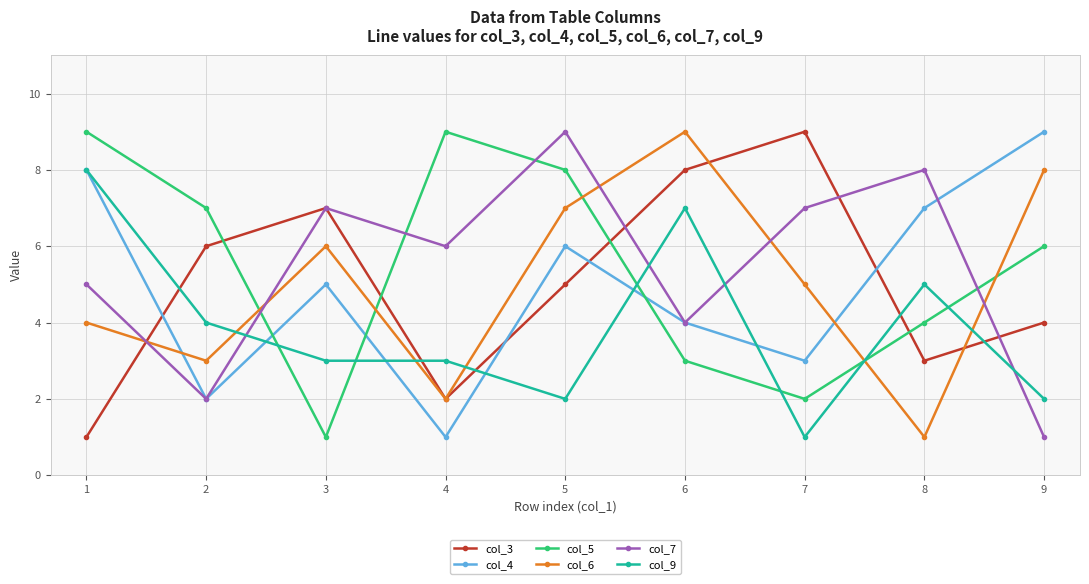

How many data points in col_7 are less than 6?

4